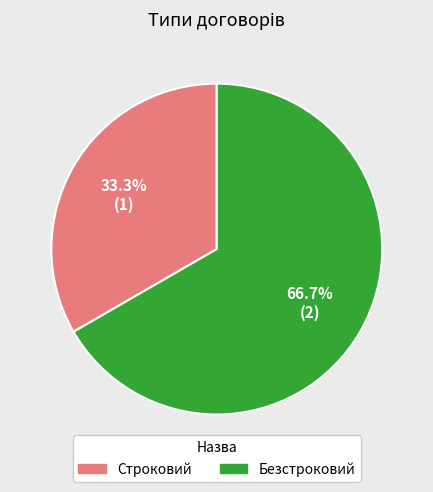

How much of the chart is everything except Безстроковий?

33.3%